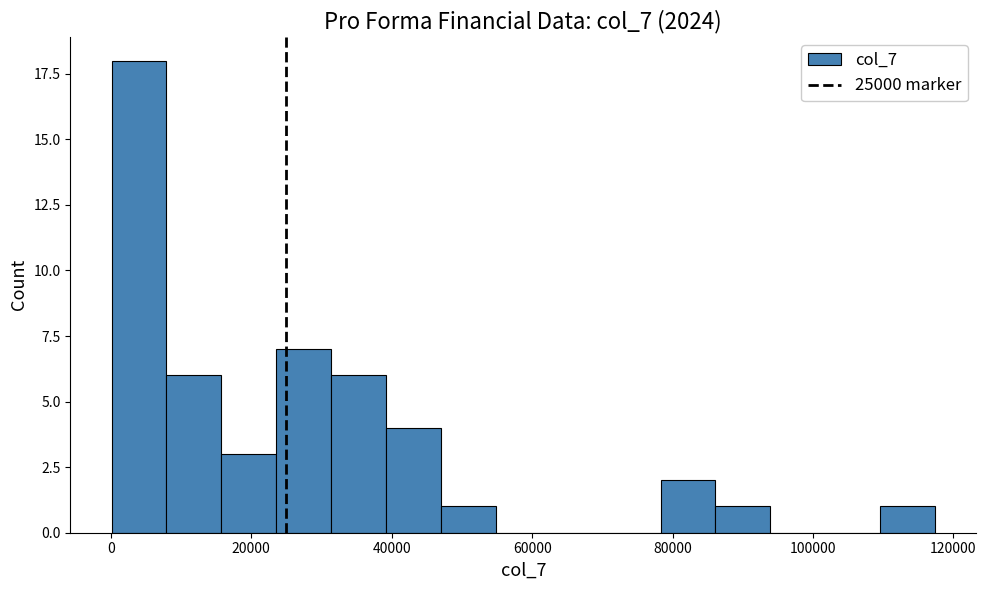

Around what value on the x-axis is the tallest bar? Give the approximate position of its centre, as read against the axis.

4000